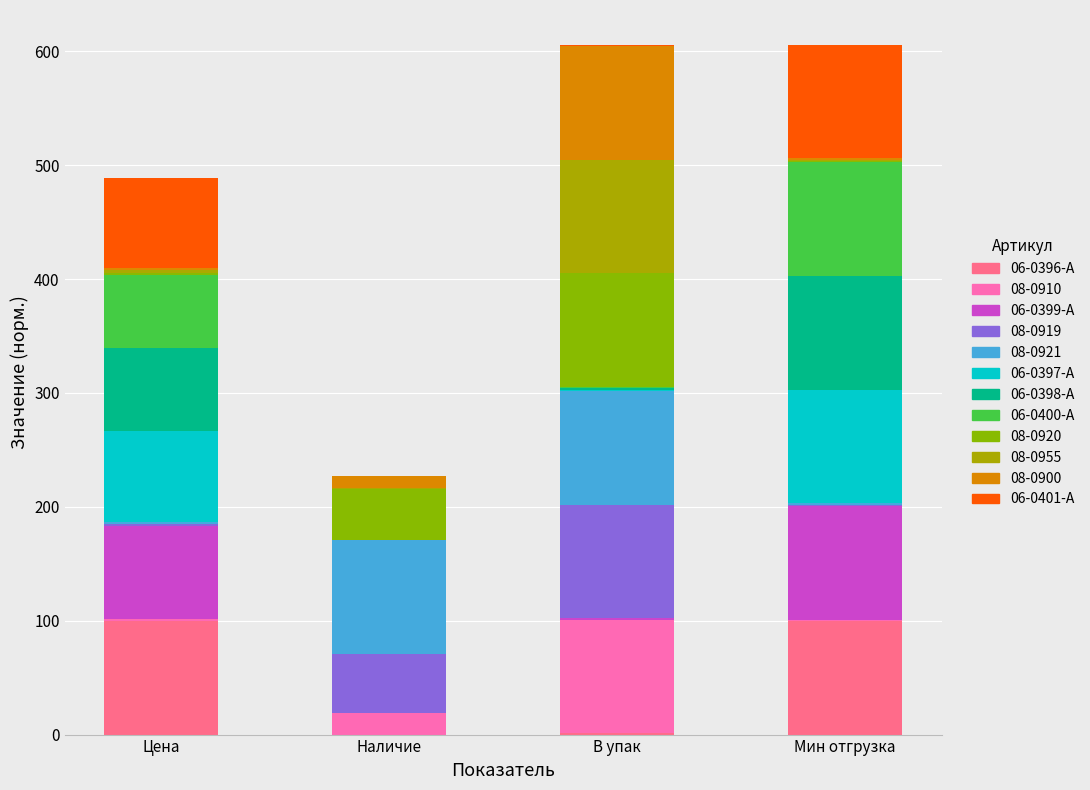

How many distinct data groups are displayed?

12